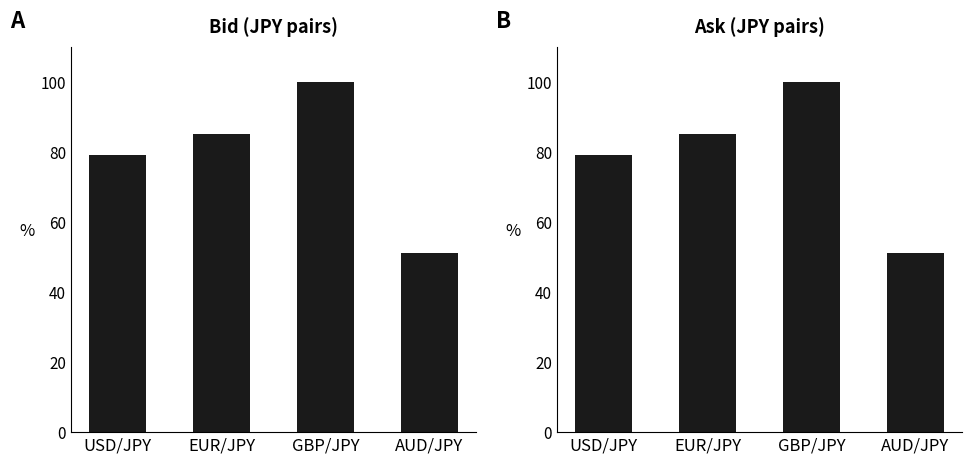

List the labels in order of Ask value, smallest first.

AUD/JPY, USD/JPY, EUR/JPY, GBP/JPY